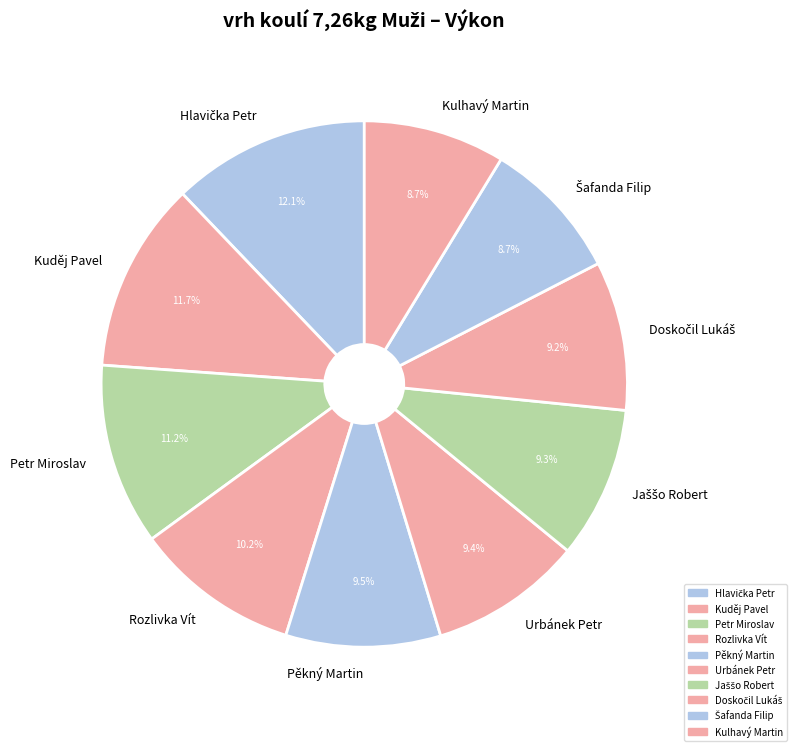

Does any single category account for the majority?

No